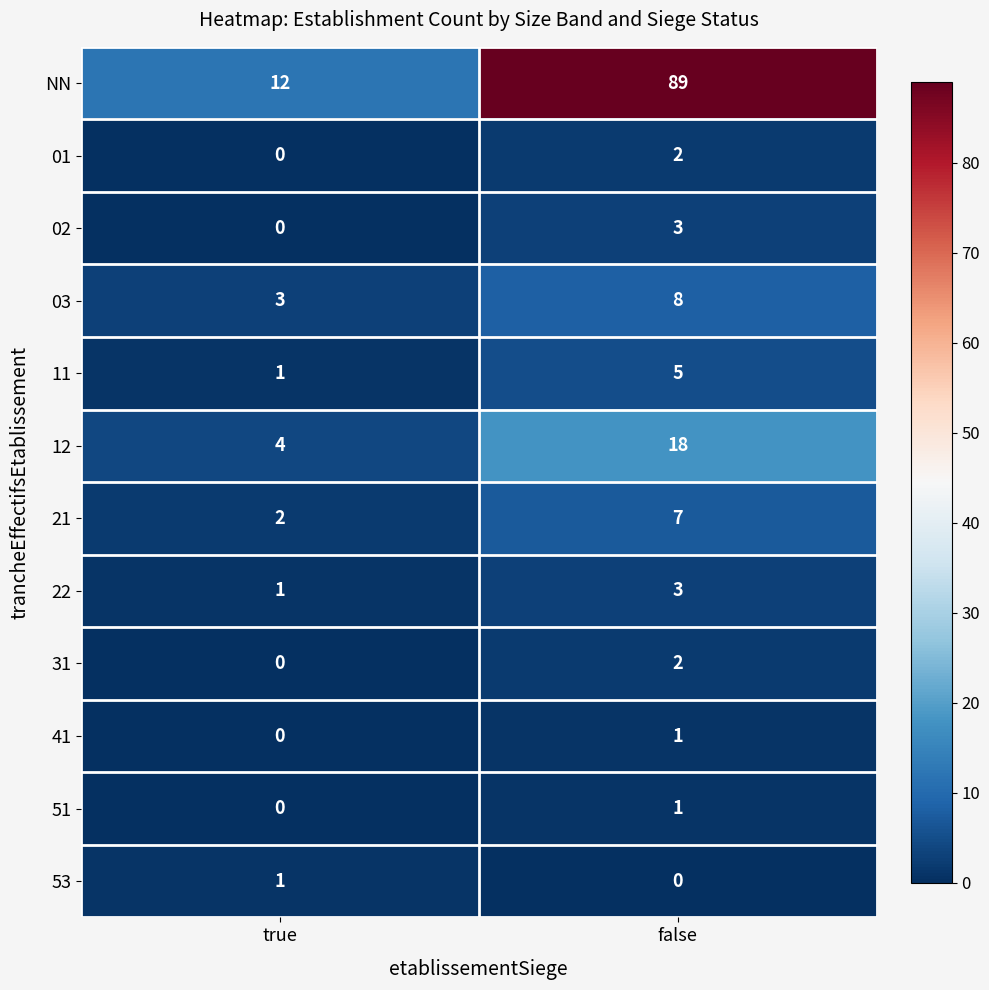

What is the total value across all series at false?

139